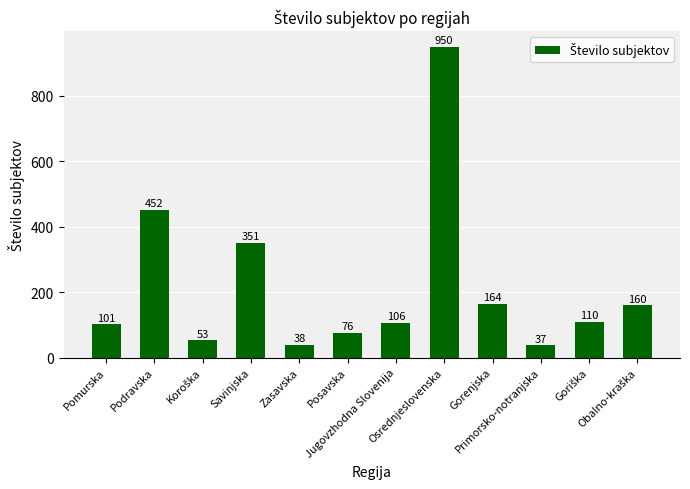

What is the value of the 3rd bar from the left?

53